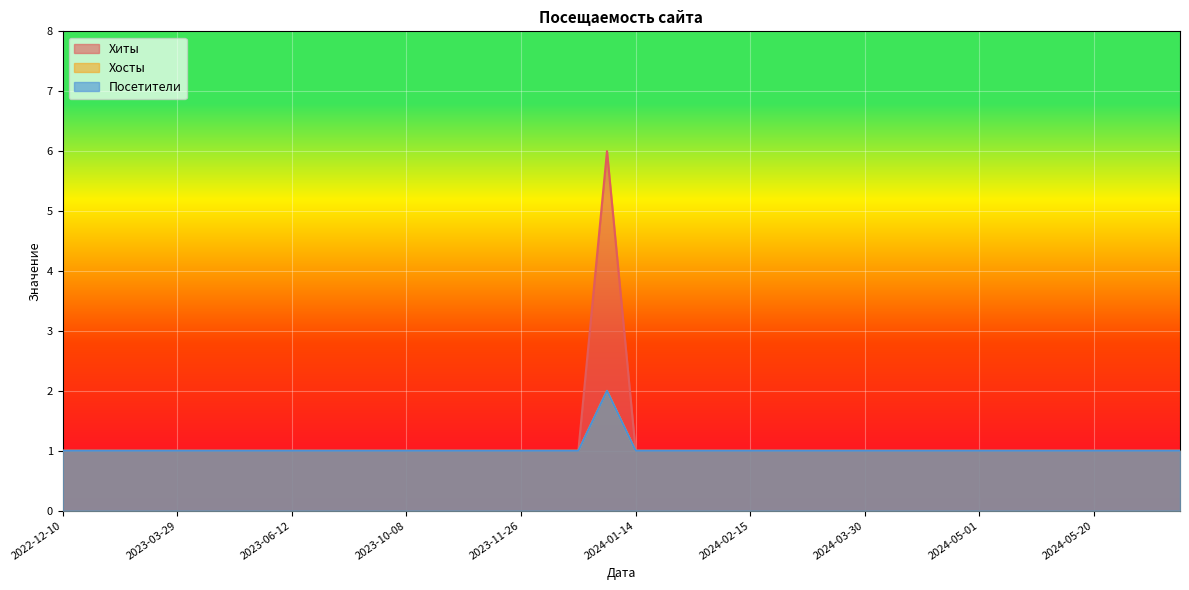

What is the label of the 27th point from the left?

2024-03-09